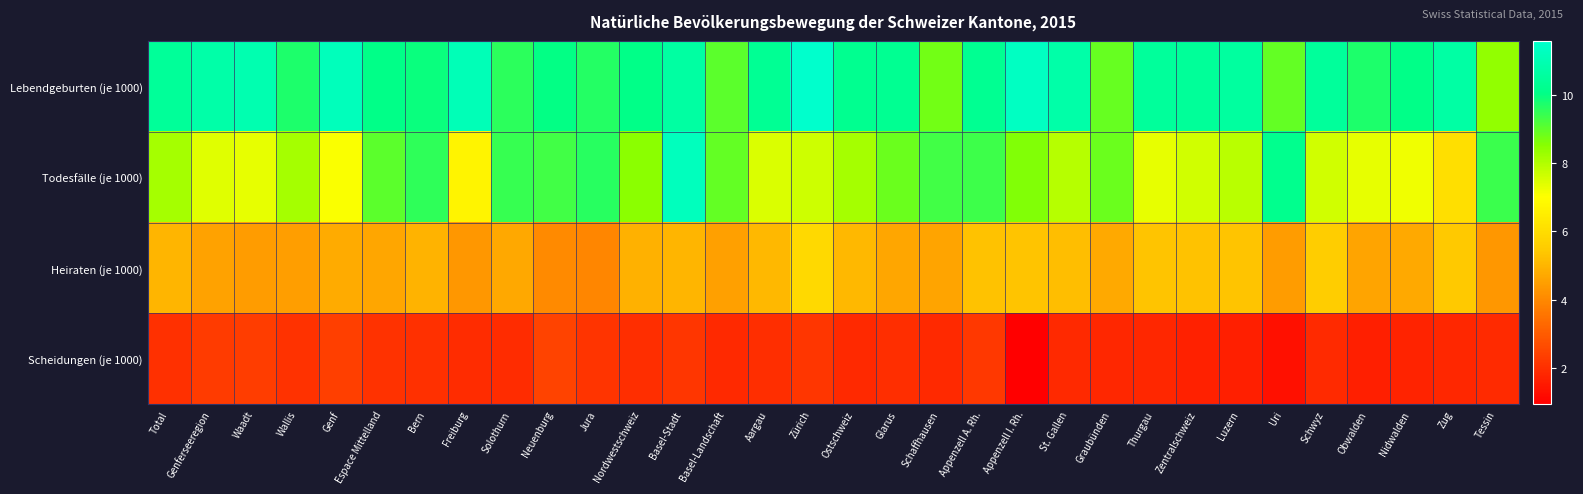

Between Total and Zentralschweiz, which series saw the biggest shift?

Todesfälle (je 1000)